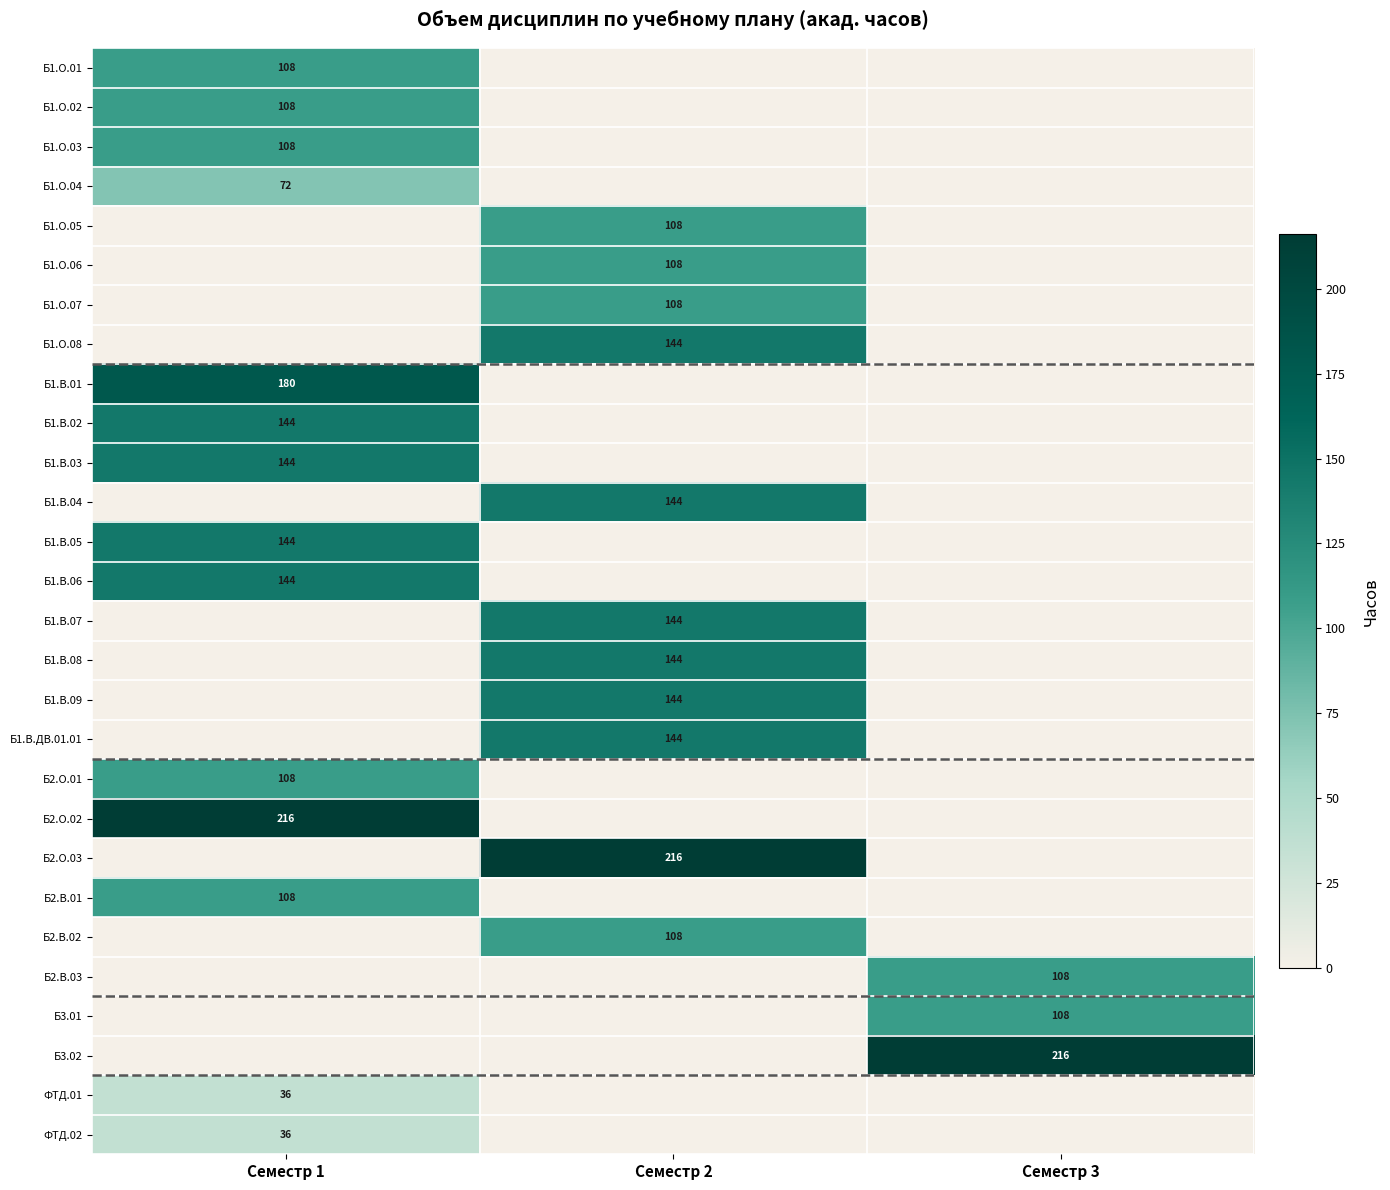

The value of Б1.В.04 at Семестр 2 is 144. True or false?

True